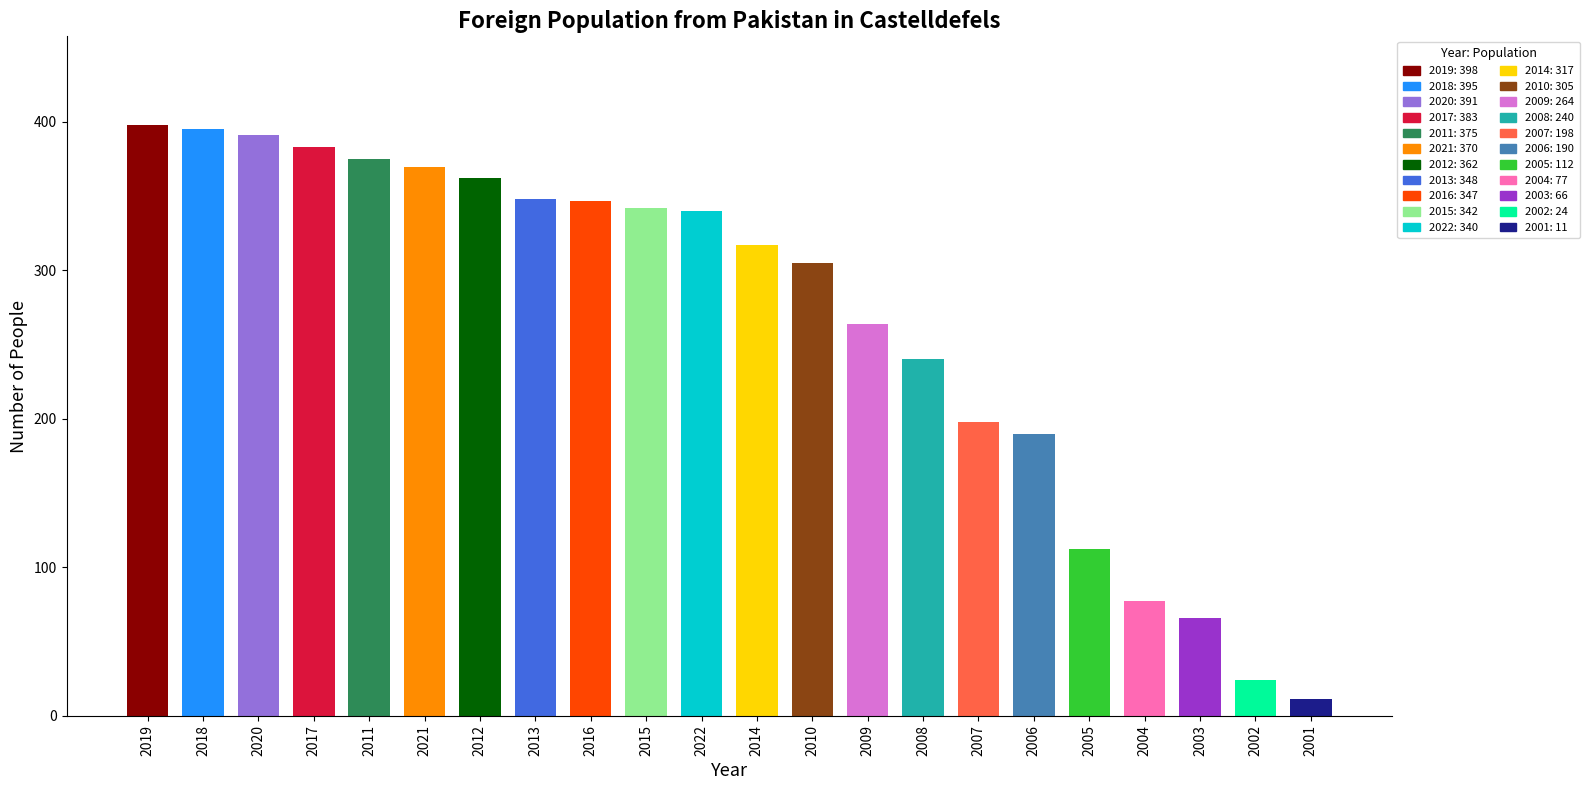

What value does the data have at 2012?

362